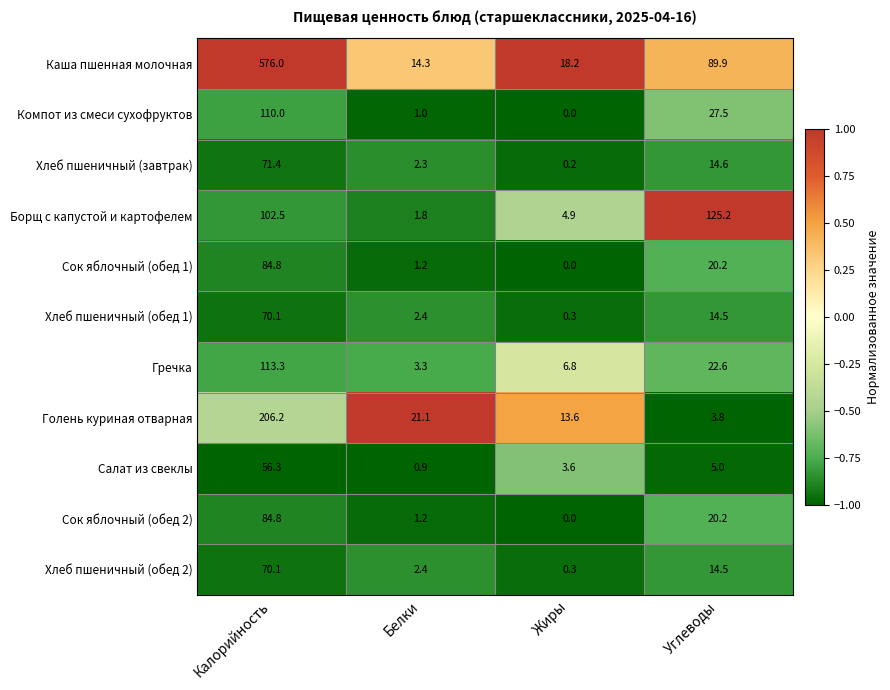

What is the maximum value shown in the chart?

576.0